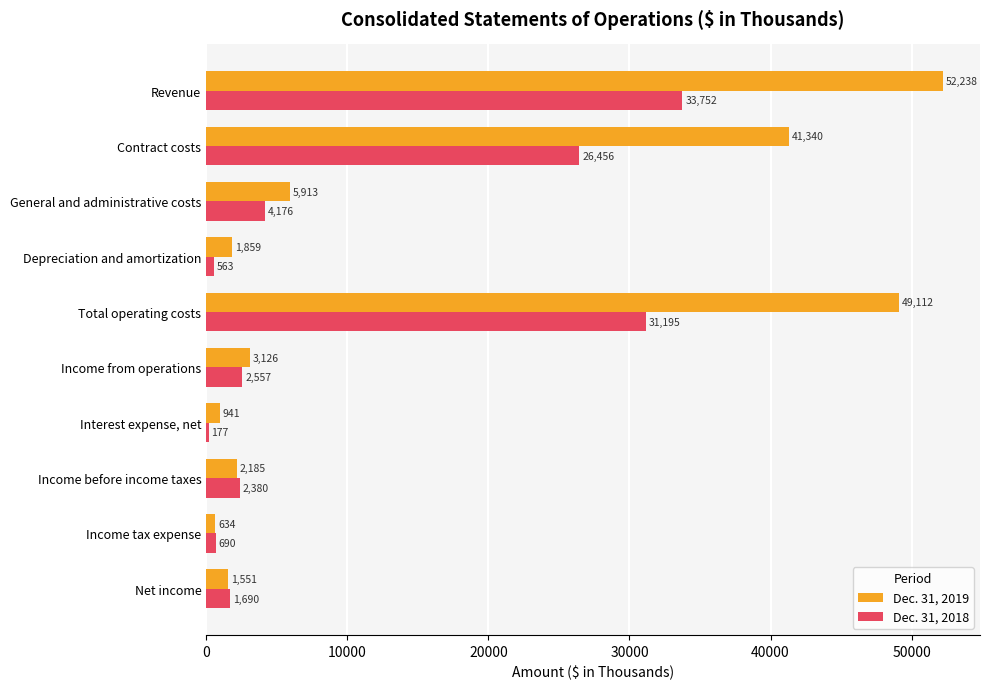

How many distinct data groups are displayed?

2